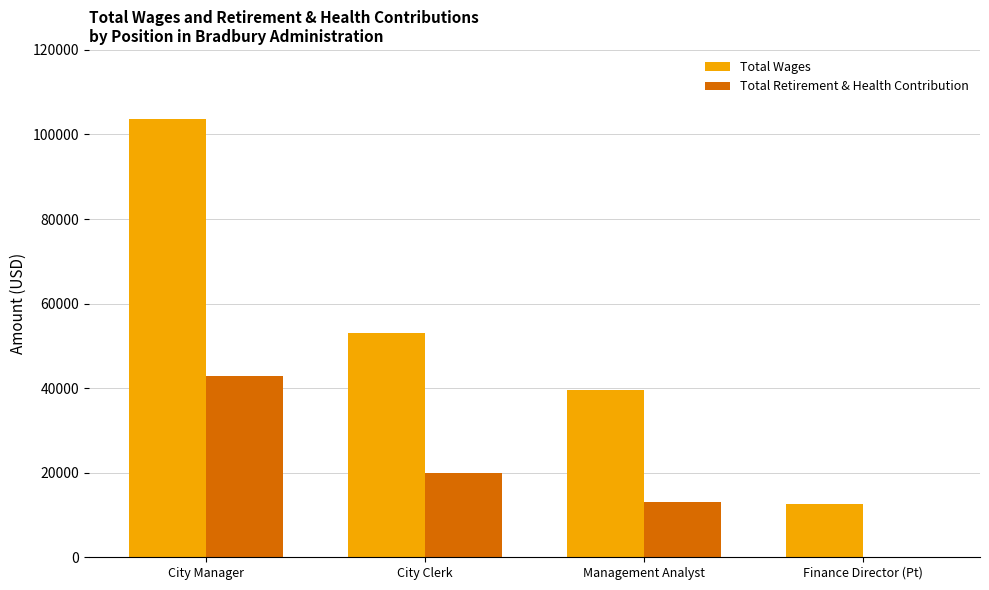

Where is Total Retirement & Health Contribution nearest to the value 21425?

City Clerk